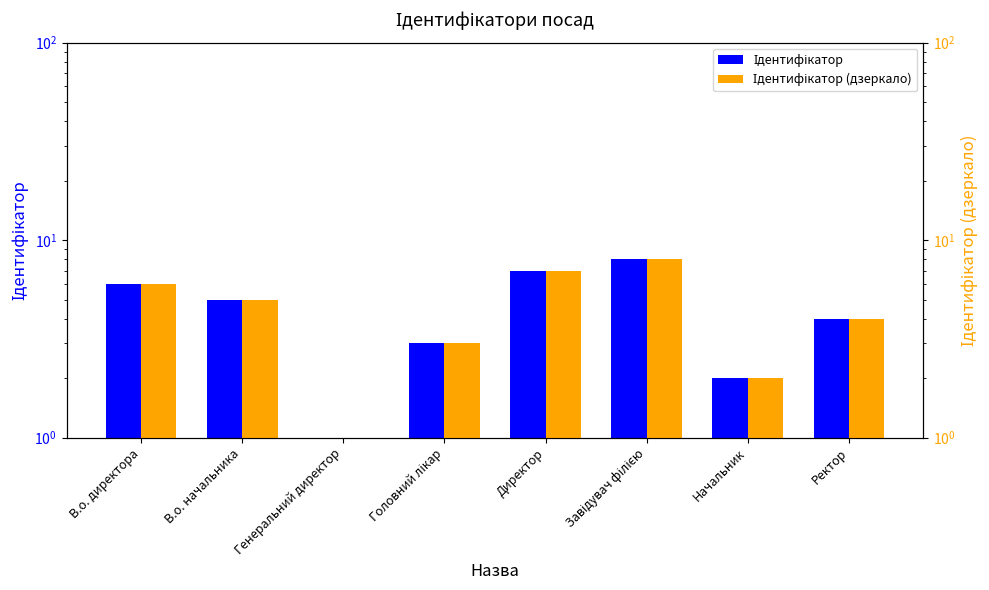

Does the chart contain stacked bars?

No